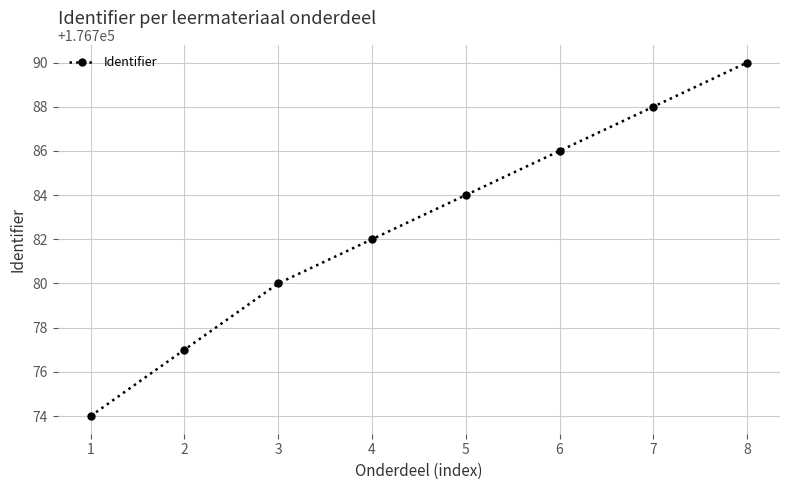

Which category has the highest value across all series?

8